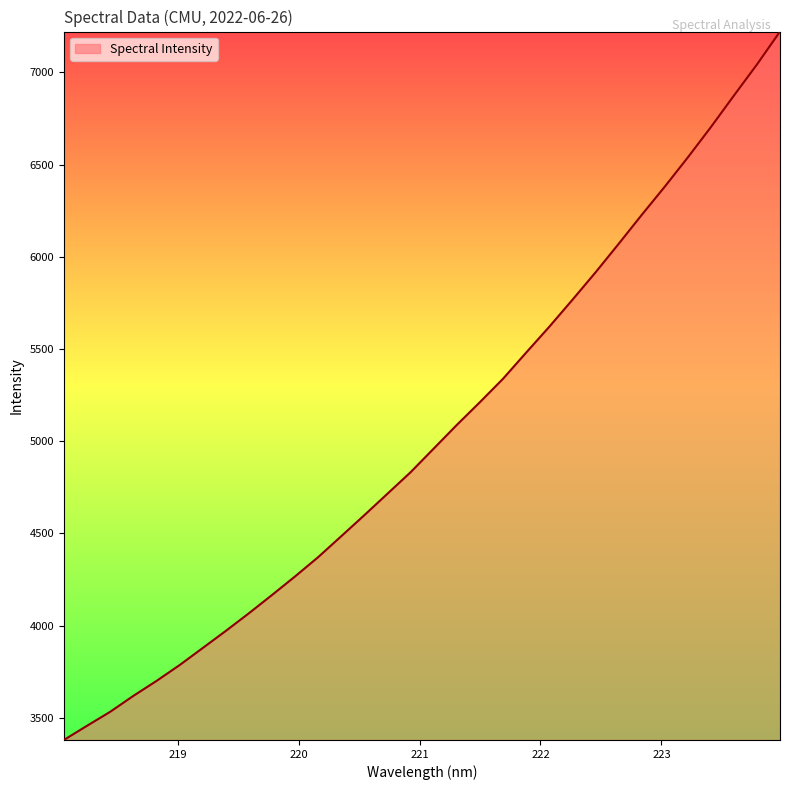

Reading left to right, what are all the values shown in this chart?

3379.3	3456.3	3531.9	3618.2	3699.1	3785.1	3877.7	3970.6	4066.4	4165.5	4266.5	4371.2	4484.8	4598.9	4715.3	4831.7	4959.8	5088.0	5211.6	5338.3	5480.0	5620.0	5765.8	5914.4	6068.8	6225.8	6379.3	6538.1	6702.5	6873.7	7042.7	7221.4